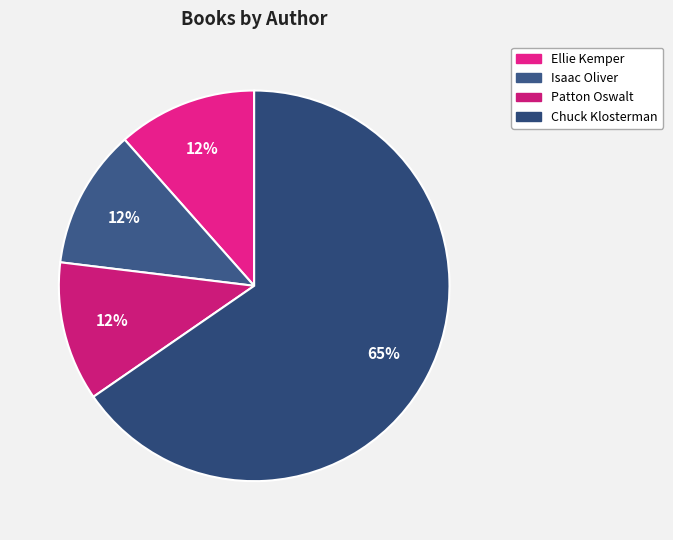

True or false: Chuck Klosterman accounts for 51% of the total.

False